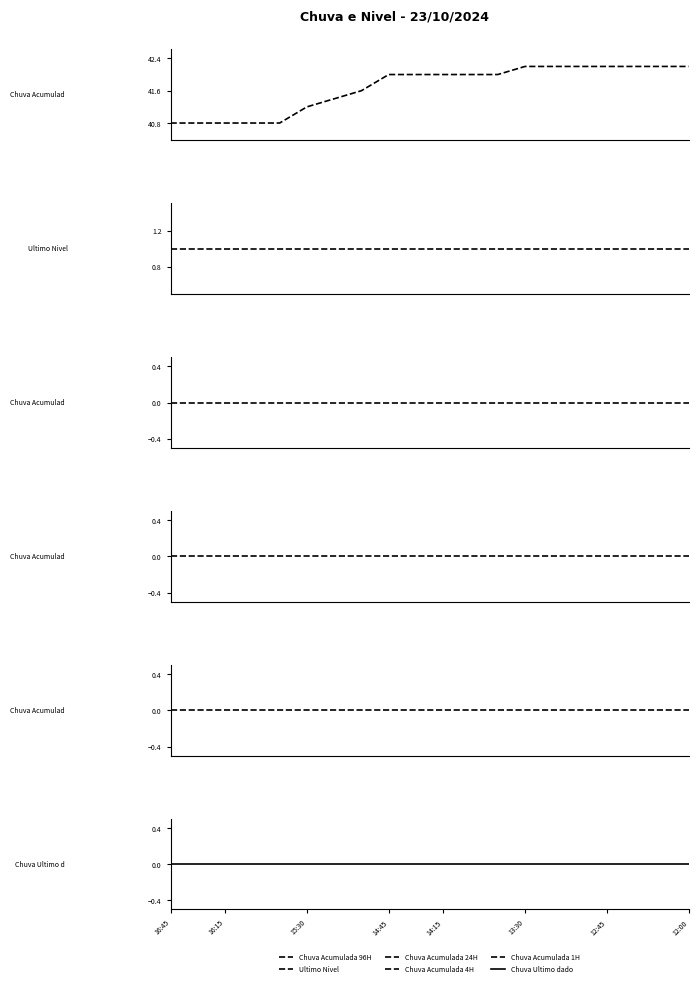

Does the chart display data point markers on the line(s)?

No